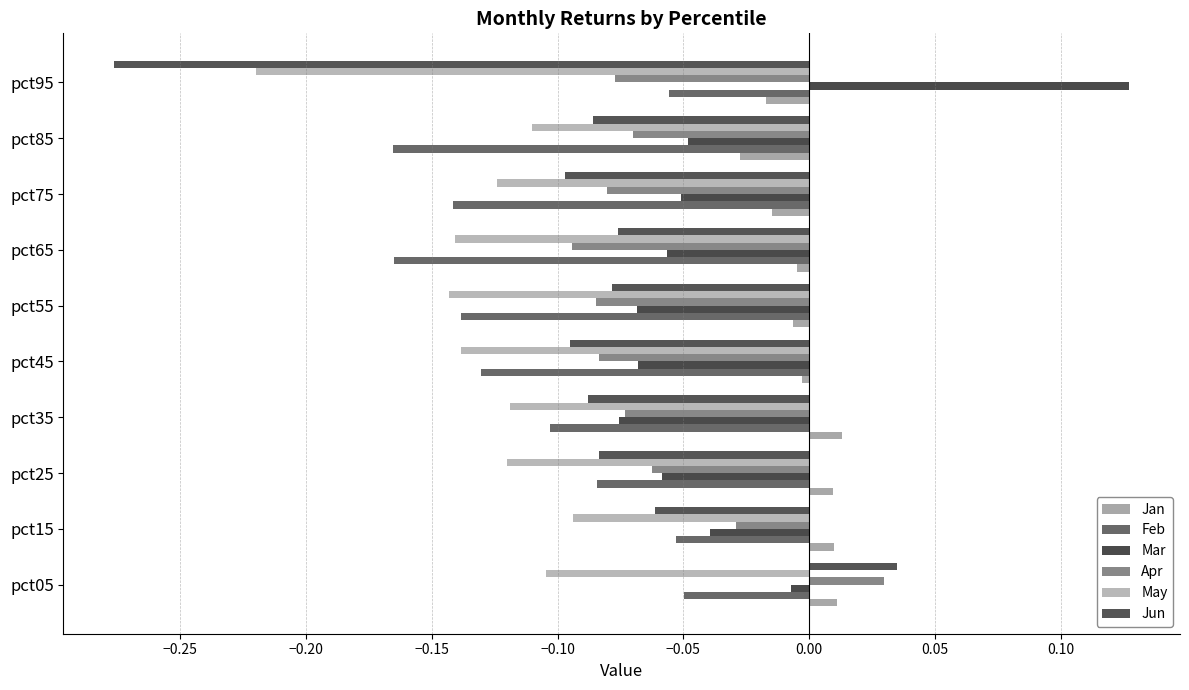

Reading left to right, list all the values displayed in this chart.

Jan: 0.0	0.0	0.0	0.0	-0.0	-0.0	-0.0	-0.0	-0.0	-0.0
Feb: -0.0	-0.1	-0.1	-0.1	-0.1	-0.1	-0.2	-0.1	-0.2	-0.1
Mar: -0.0	-0.0	-0.1	-0.1	-0.1	-0.1	-0.1	-0.1	-0.0	0.1
Apr: 0.0	-0.0	-0.1	-0.1	-0.1	-0.1	-0.1	-0.1	-0.1	-0.1
May: -0.1	-0.1	-0.1	-0.1	-0.1	-0.1	-0.1	-0.1	-0.1	-0.2
Jun: 0.0	-0.1	-0.1	-0.1	-0.1	-0.1	-0.1	-0.1	-0.1	-0.3